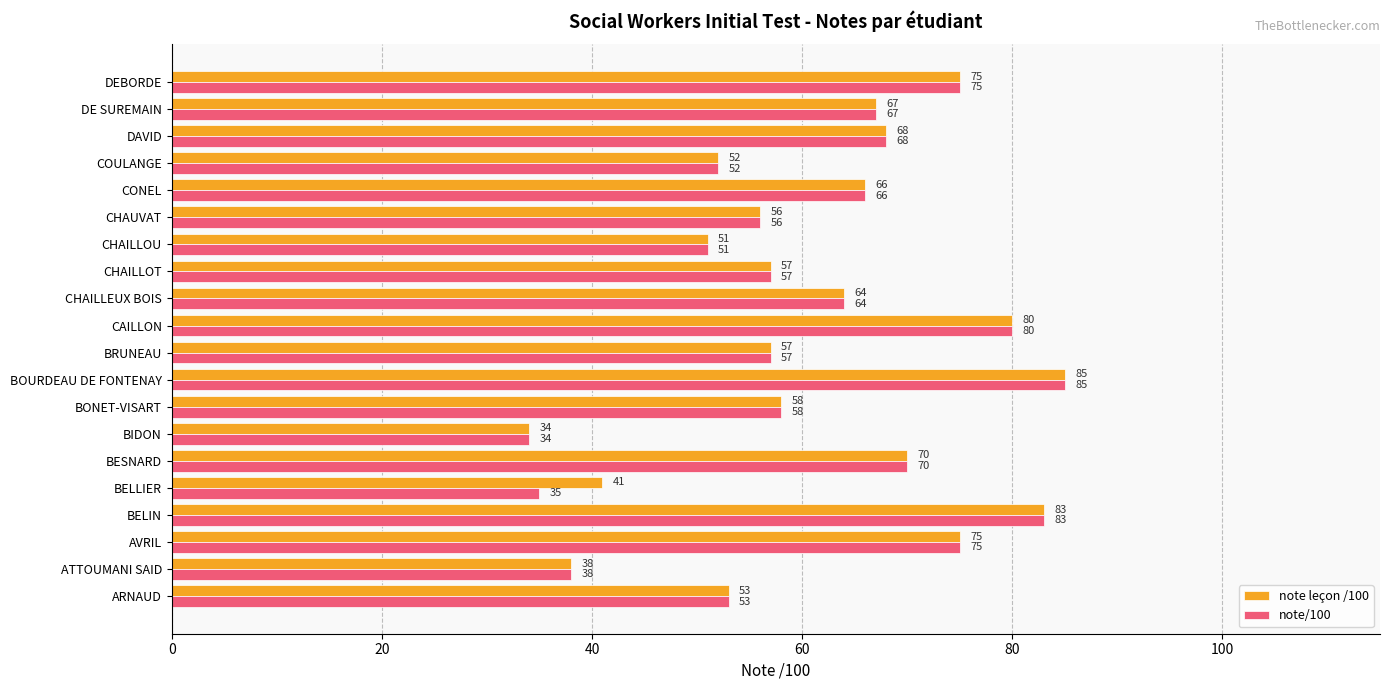

Which category has the lowest value across all series?

BIDON